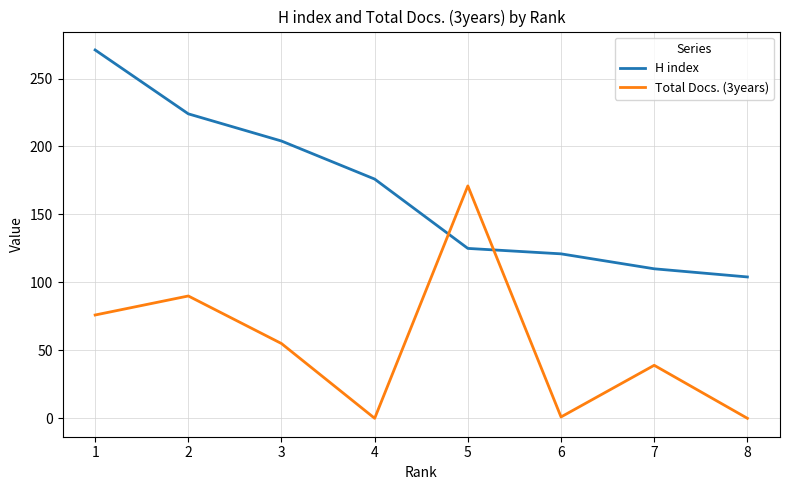

Where does the H index series first go above 176?

1